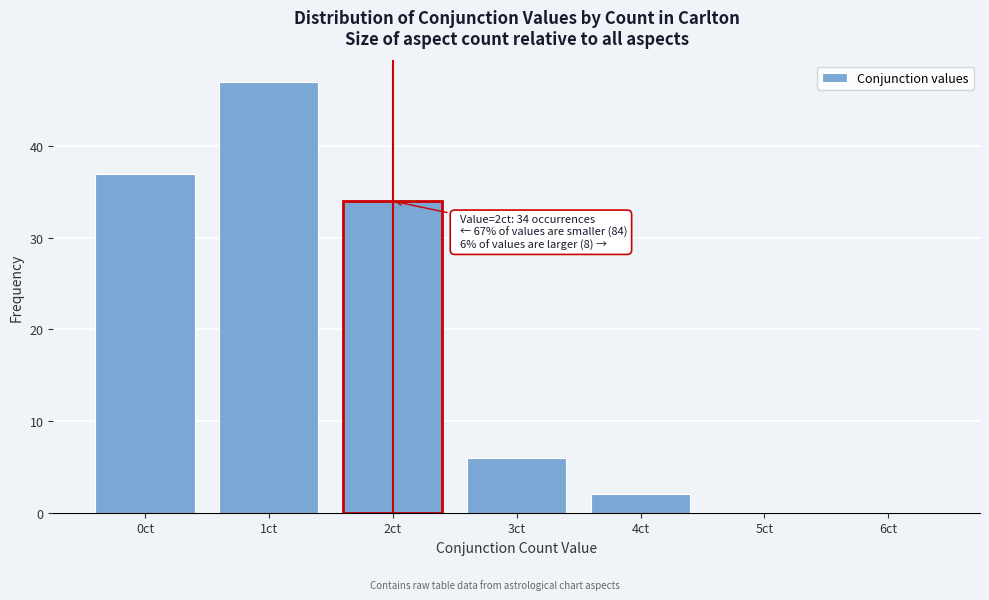

Reading right to left, what are all the values shown in this chart?

6ct=0	5ct=0	4ct=2	3ct=6	2ct=34	1ct=47	0ct=37